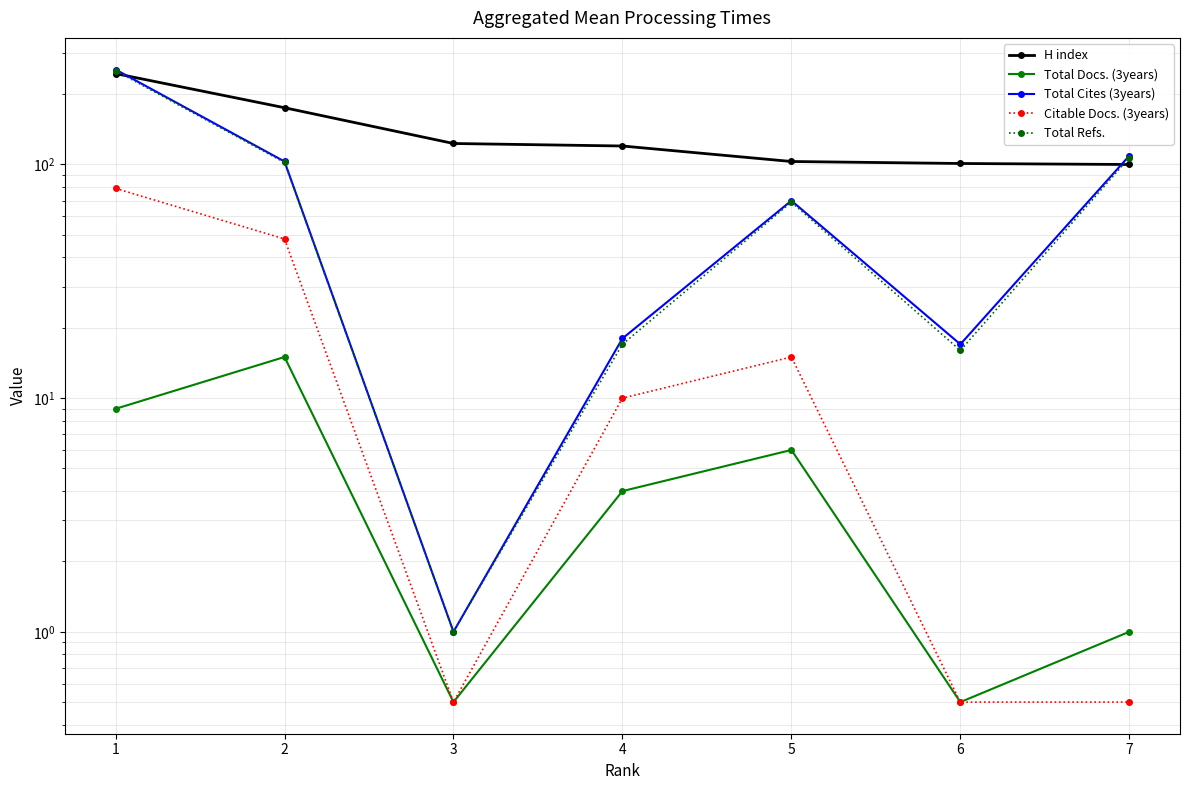

The Total Cites (3years) series shows 75.8 at 7. True or false?

False